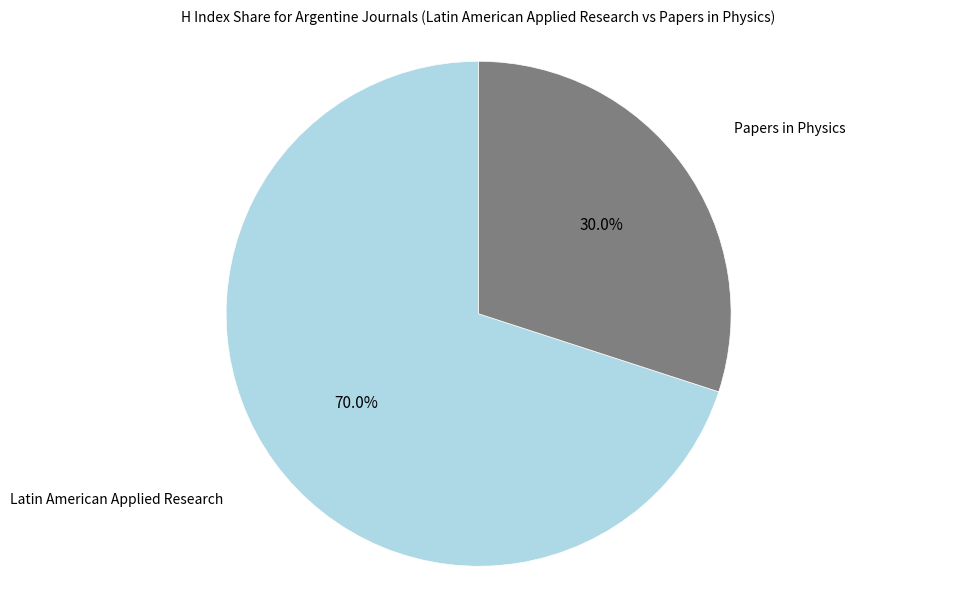

Is there any slice that represents more than half of the pie?

Yes